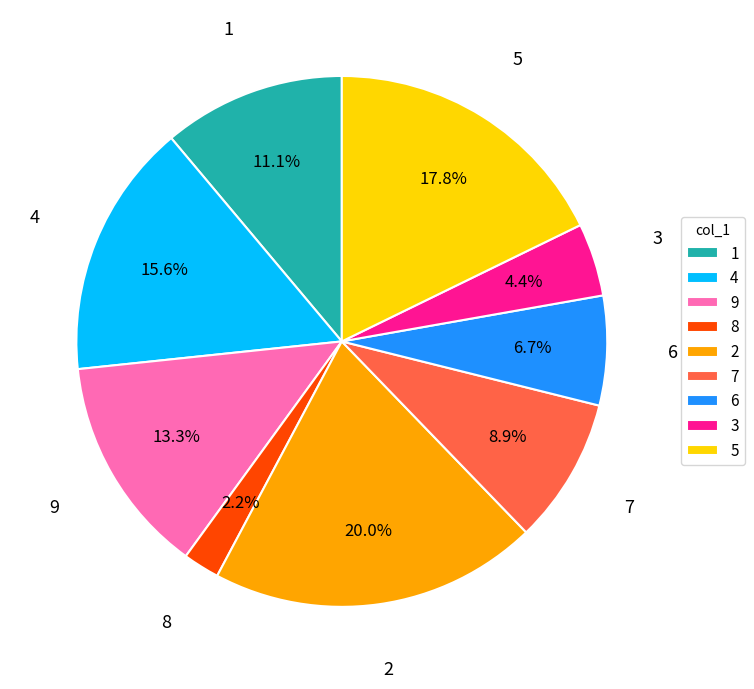

What is the ratio of the value at 5 to the value at 4?

1.1